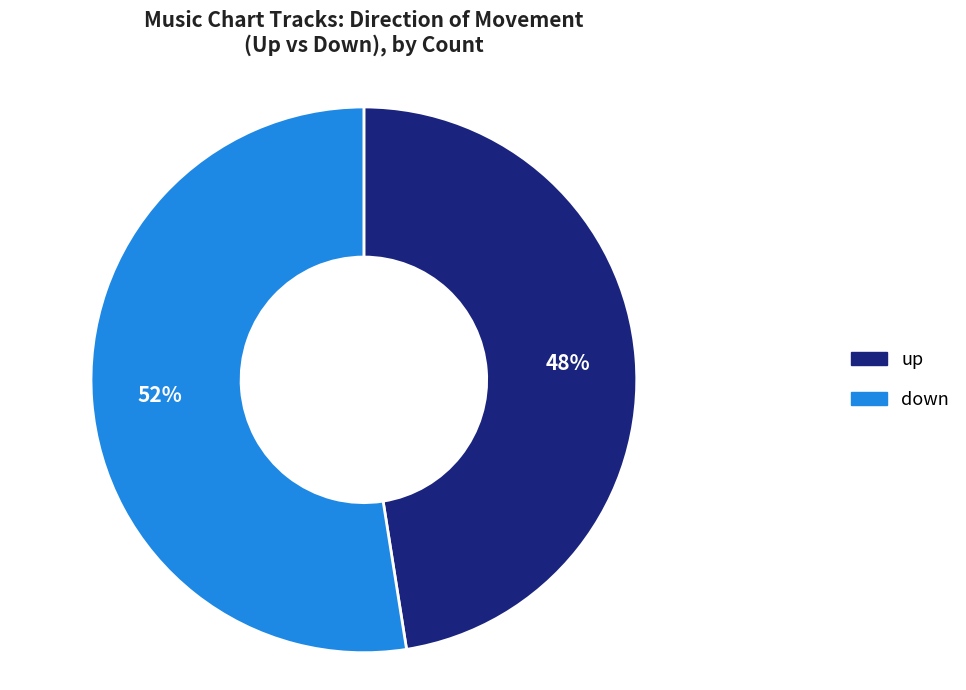

Is it true that up is 33% of the pie?

False